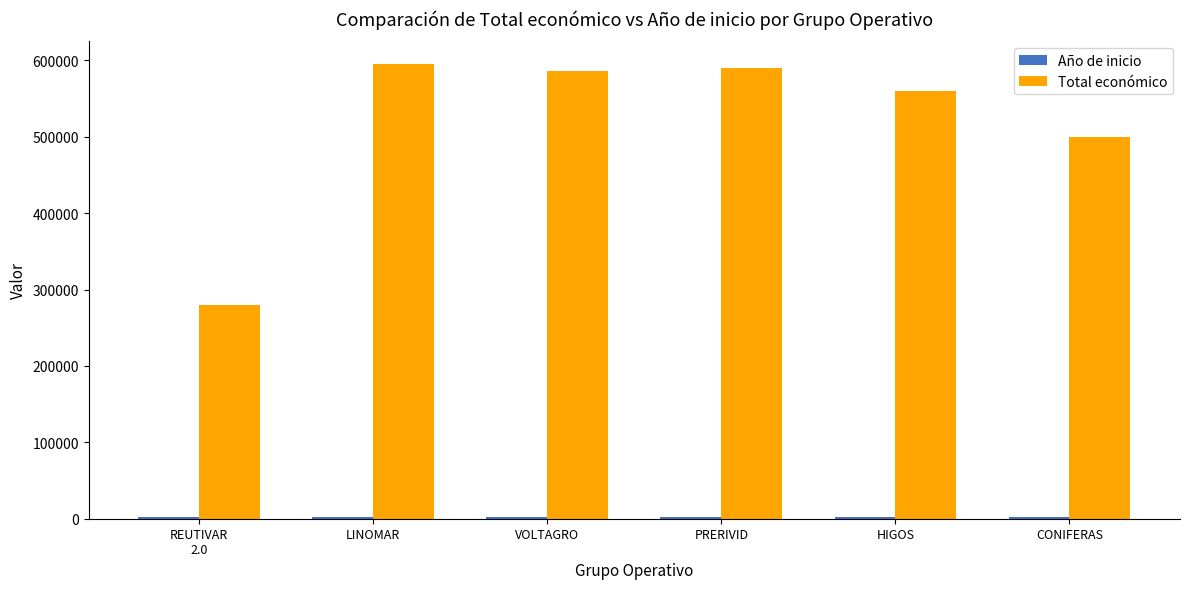

At how many categories does at least one series exceed 149296?

6